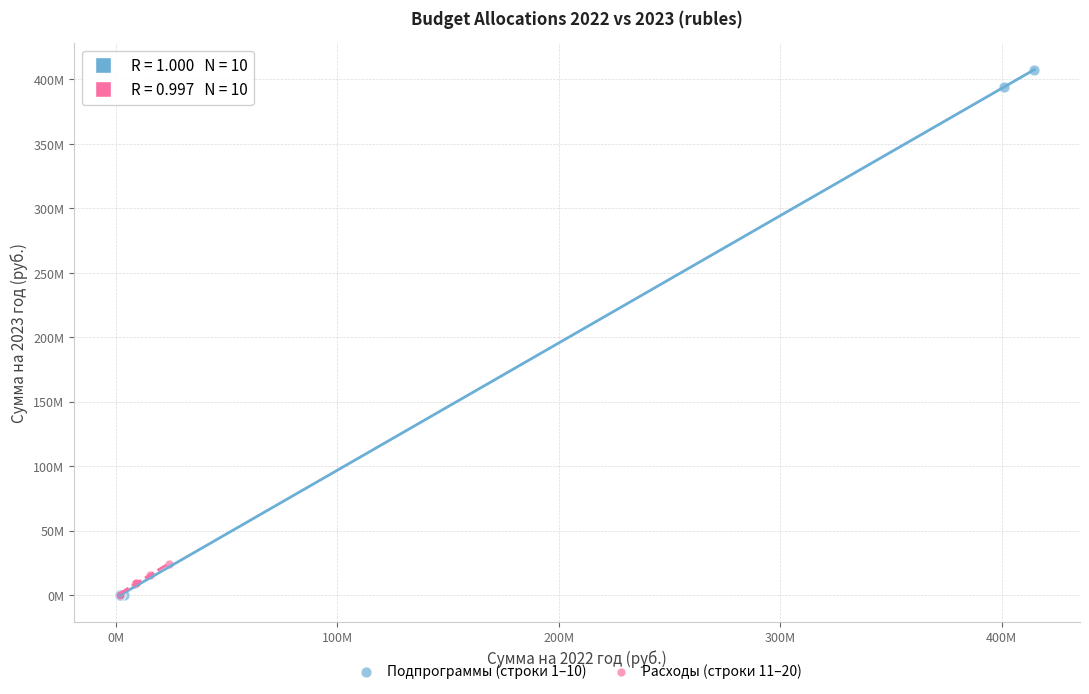

What are all the series names shown in the legend?

Подпрограммы (строки 1–10), Расходы (строки 11–20)